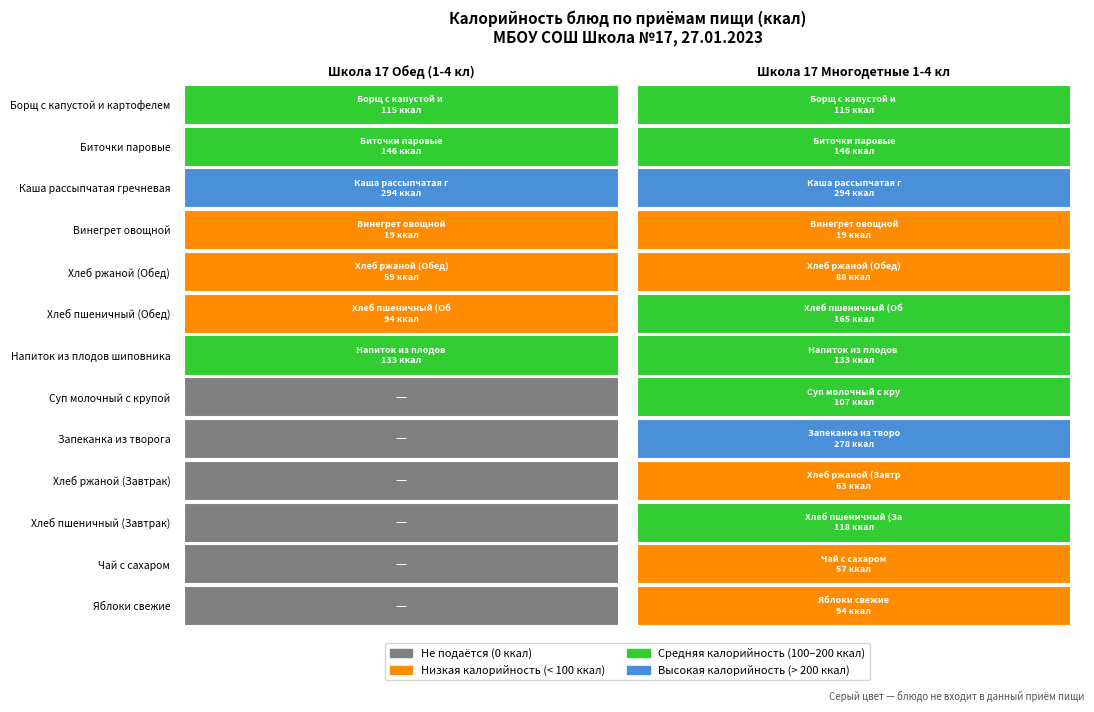

The value of Винегрет овощной at Школа 17 Многодетные 1-4 кл is 19. True or false?

True